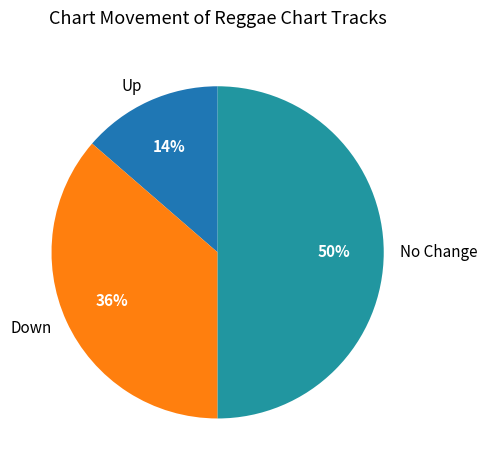

How many segments does this pie chart have?

3